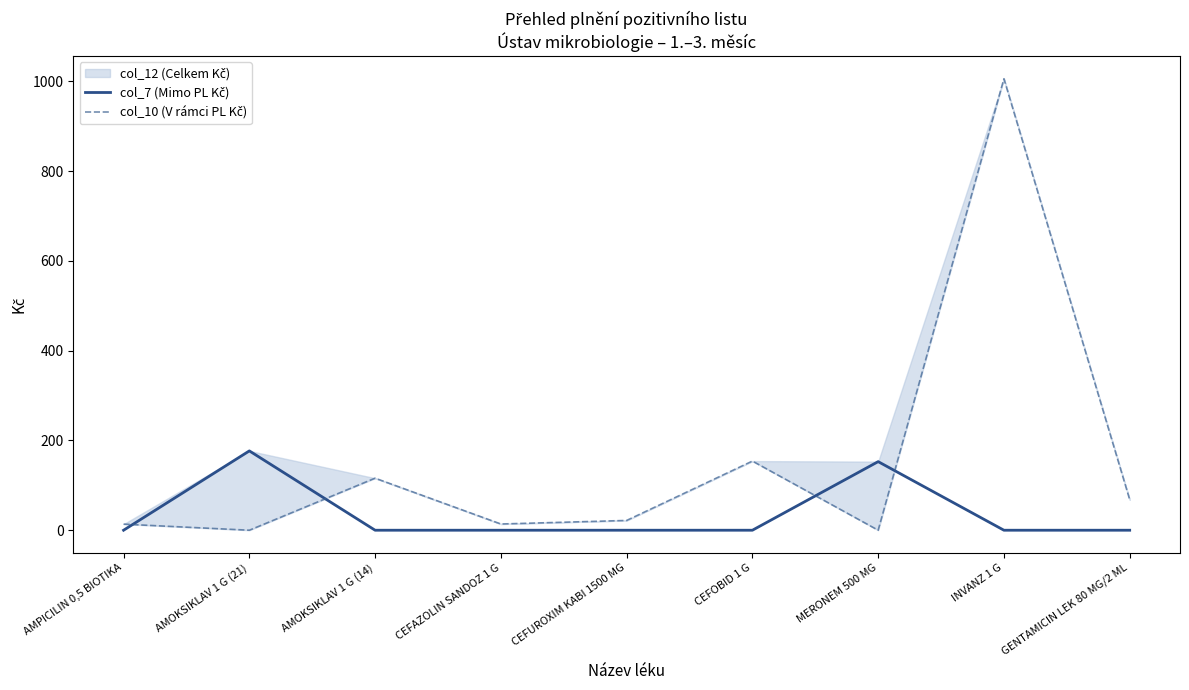

How many data points in col_7 (Mimo PL Kč) are above 0?

2